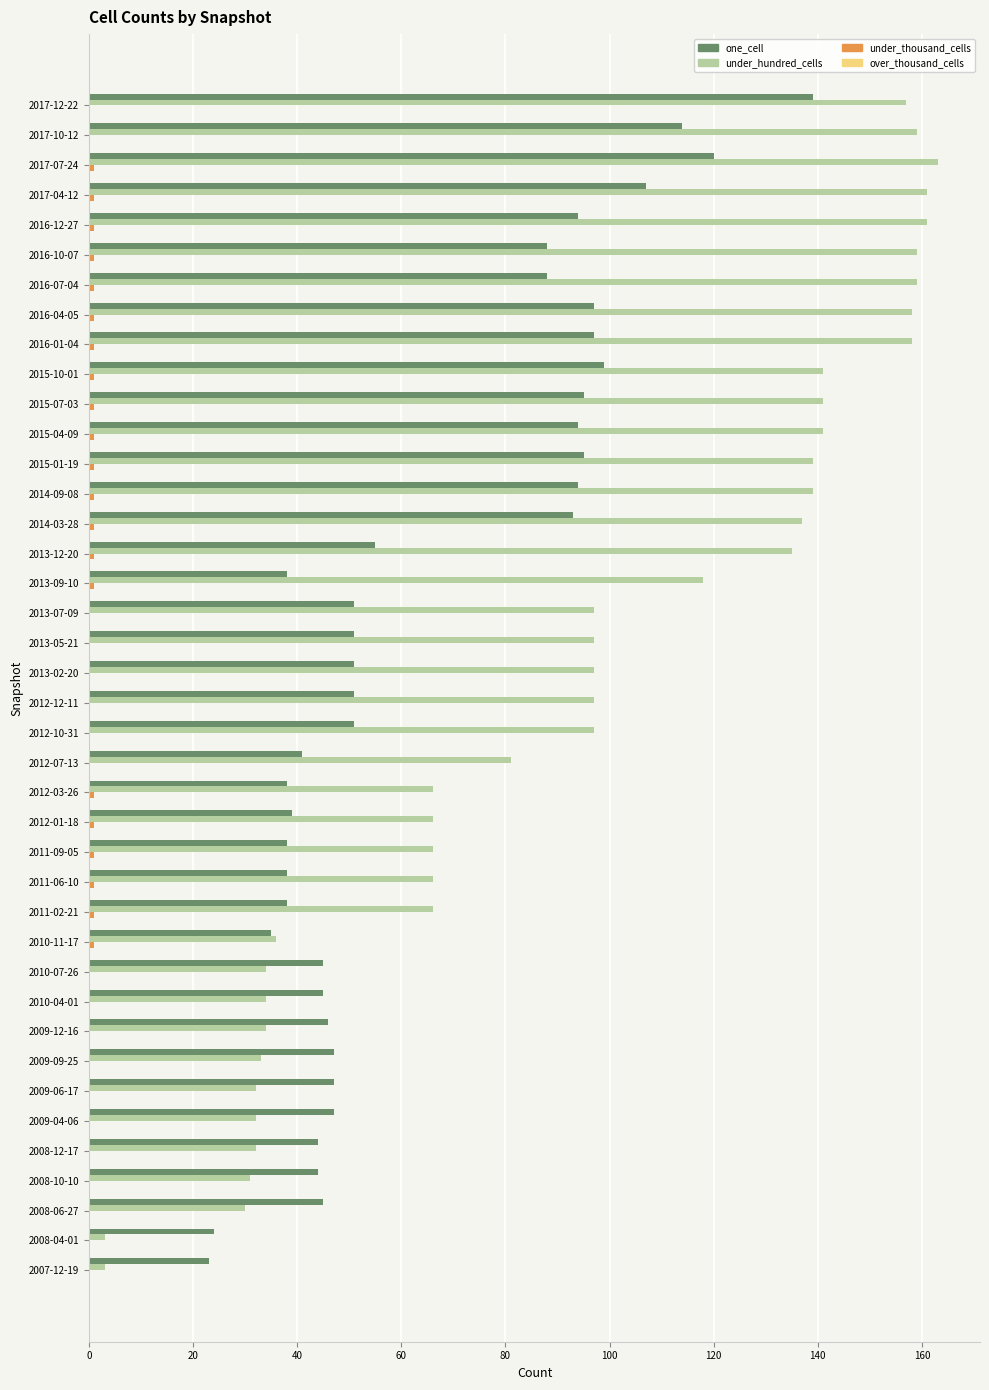

Which series changed the most between 2009-12-16 and 2013-09-10?

under_hundred_cells